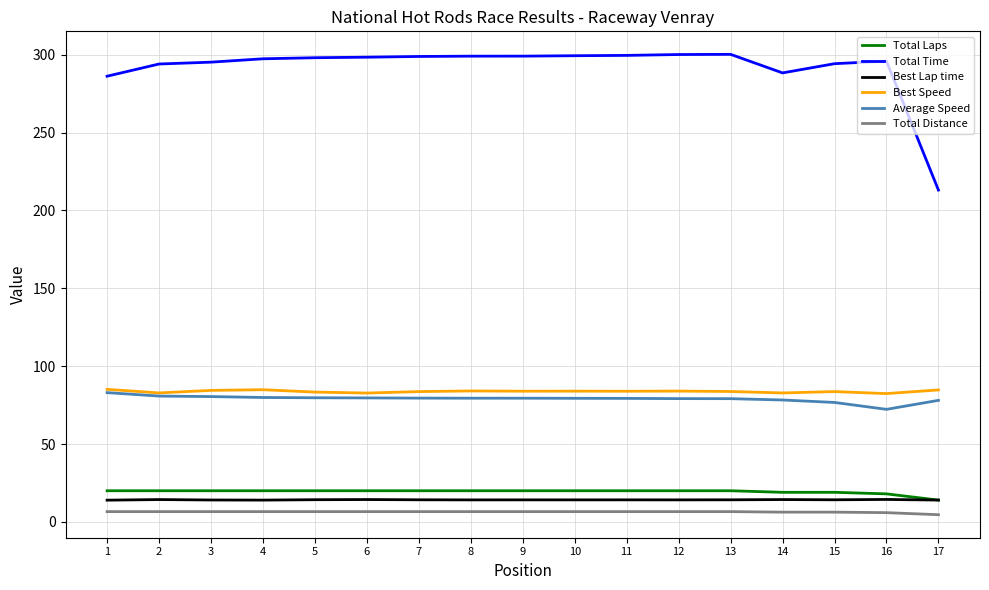

What is the difference between the highest and lowest values at 10?

292.8